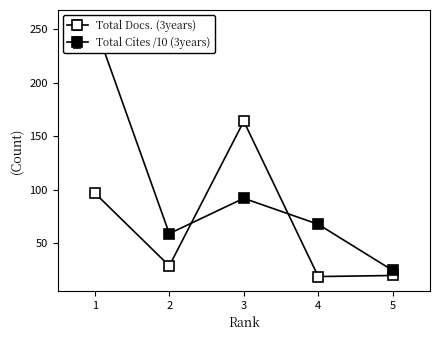

How many intersections are there between Total Docs. (3years) and Total Cites (3years)?

2